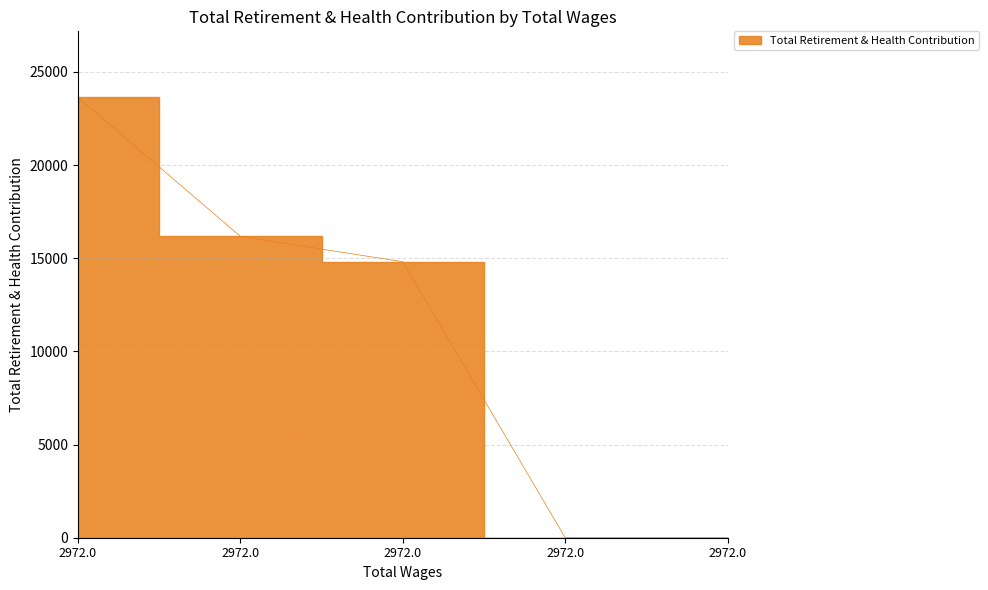

What is the value of the 4th point from the left?

23629